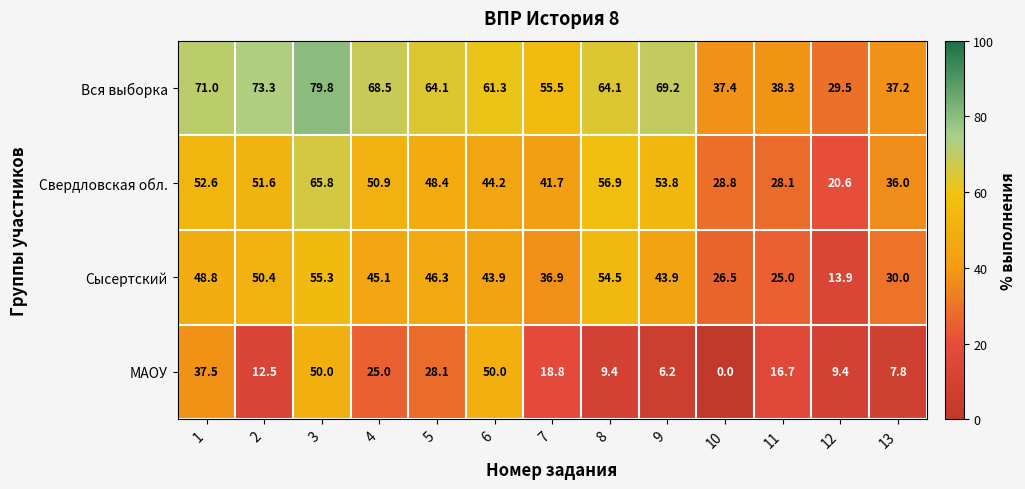

Which series changed the most between 1 and 7?

МАОУ